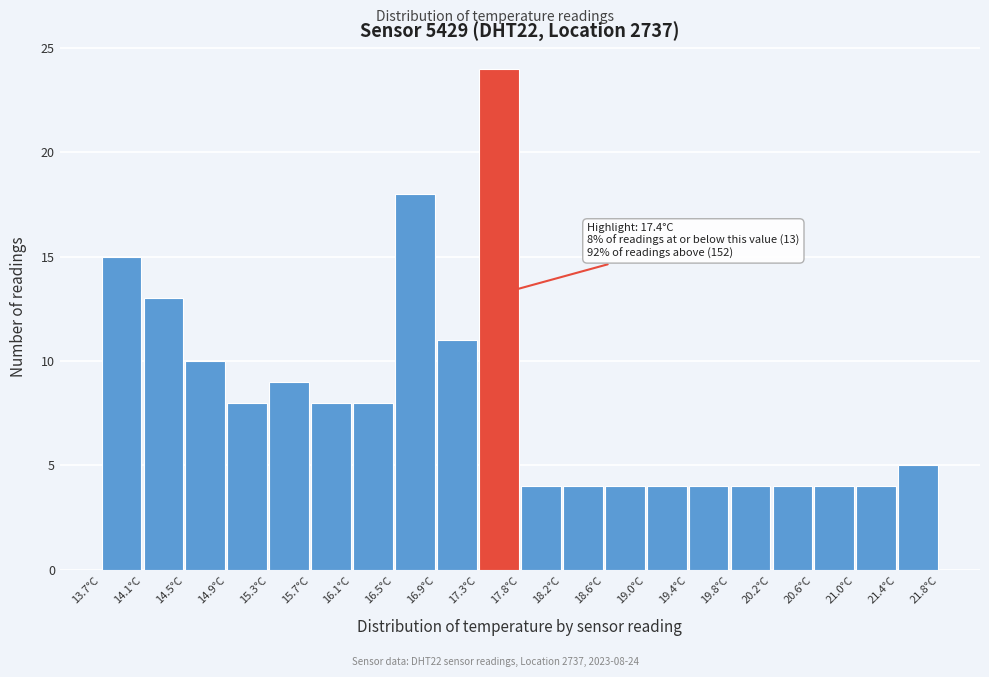

Over which range of the x-axis is the bar tallest?

17.345 to 17.750